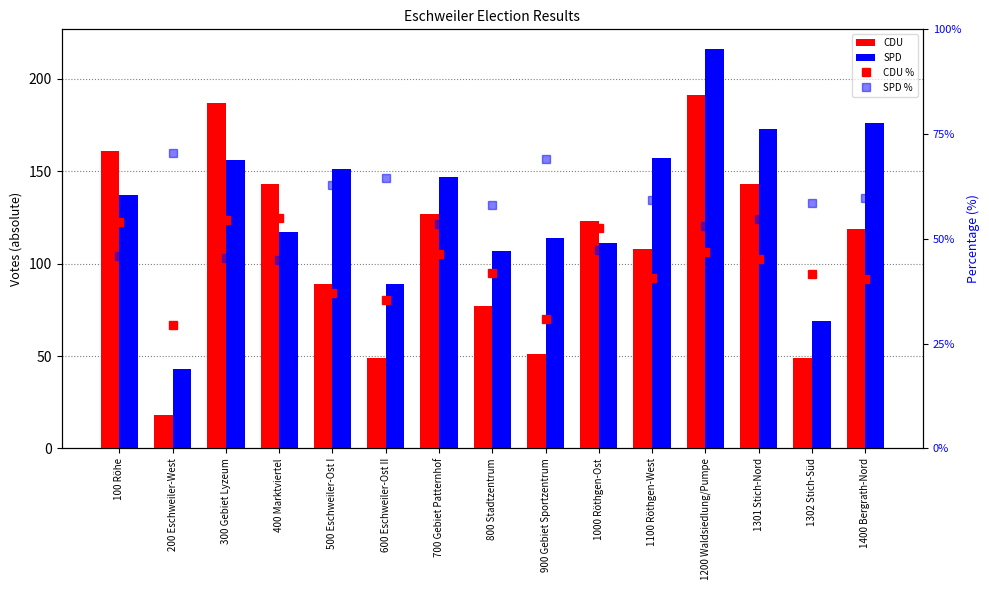

How many data points in CDU are above 119?

7